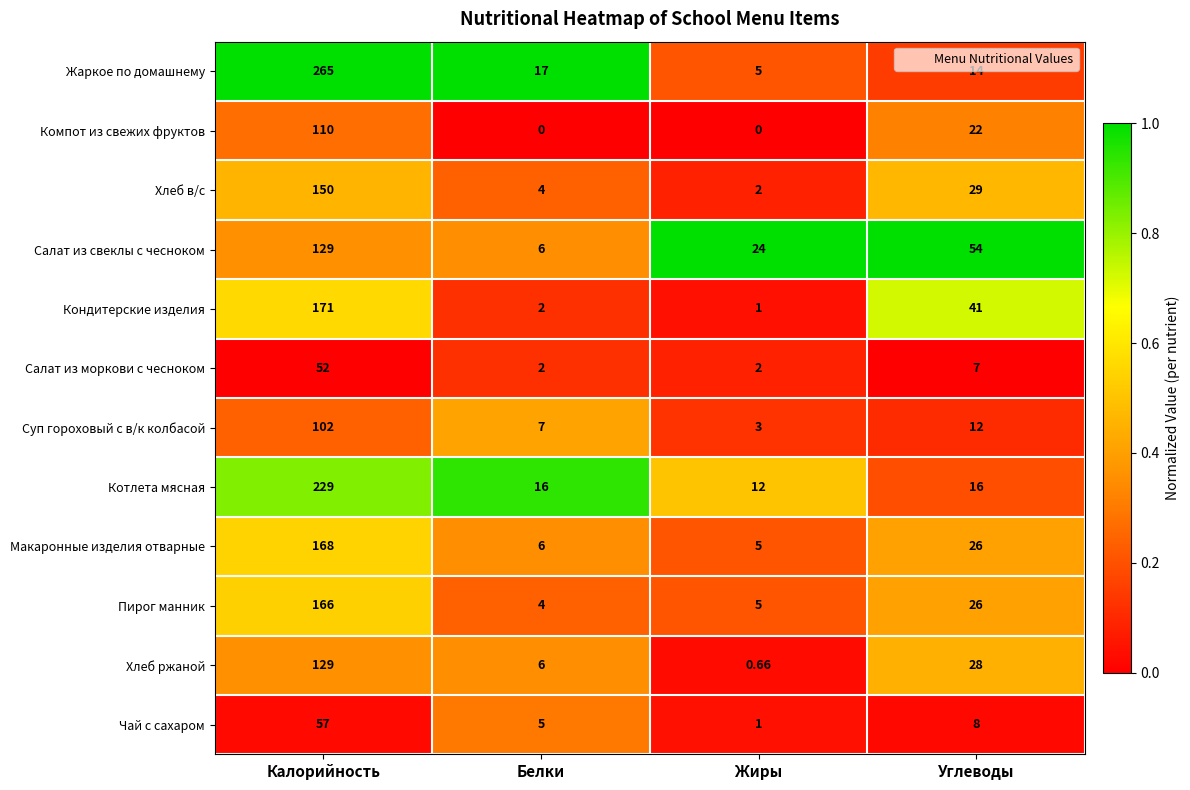

At which label does Салат из свеклы с чесноком first exceed 54?

Калорийность